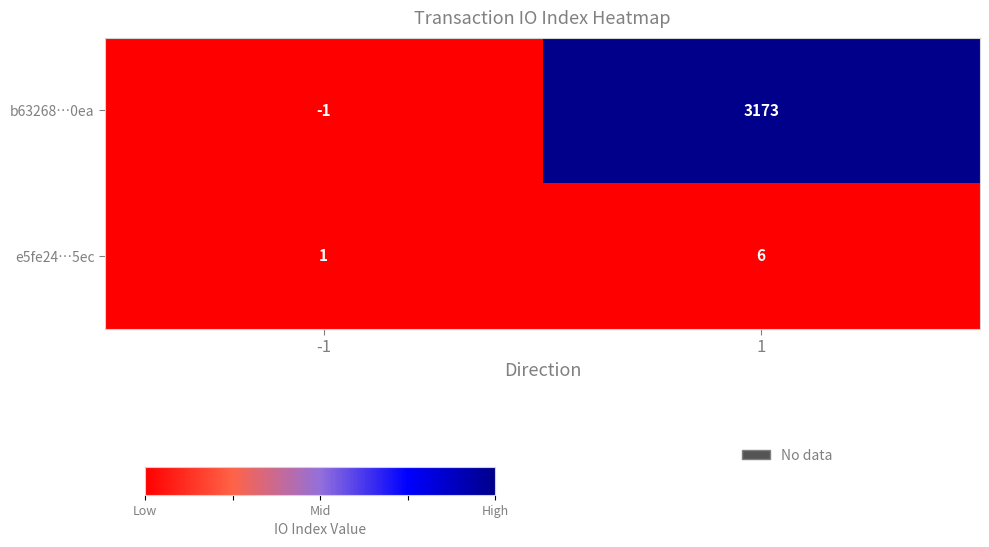

What is the greatest value displayed?

3173